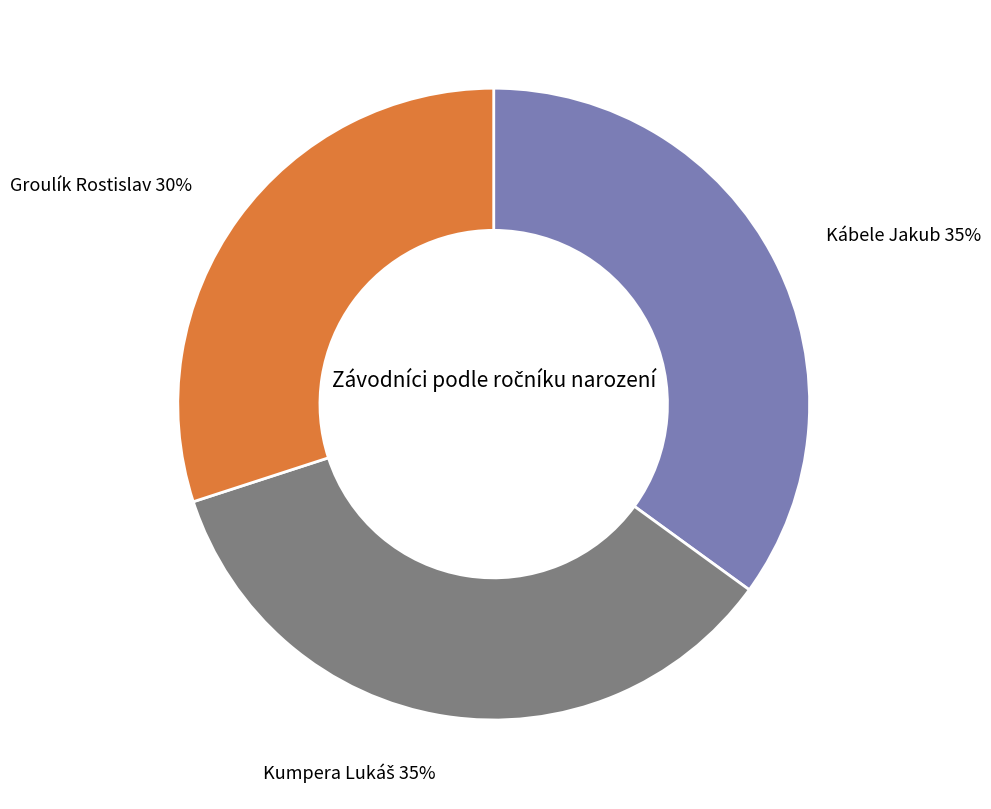

Which category has the smallest portion of the pie?

Groulík Rostislav